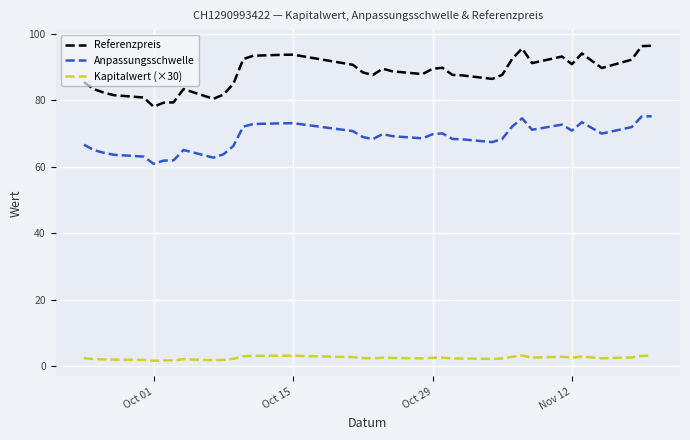

What is the greatest value displayed?

96.5